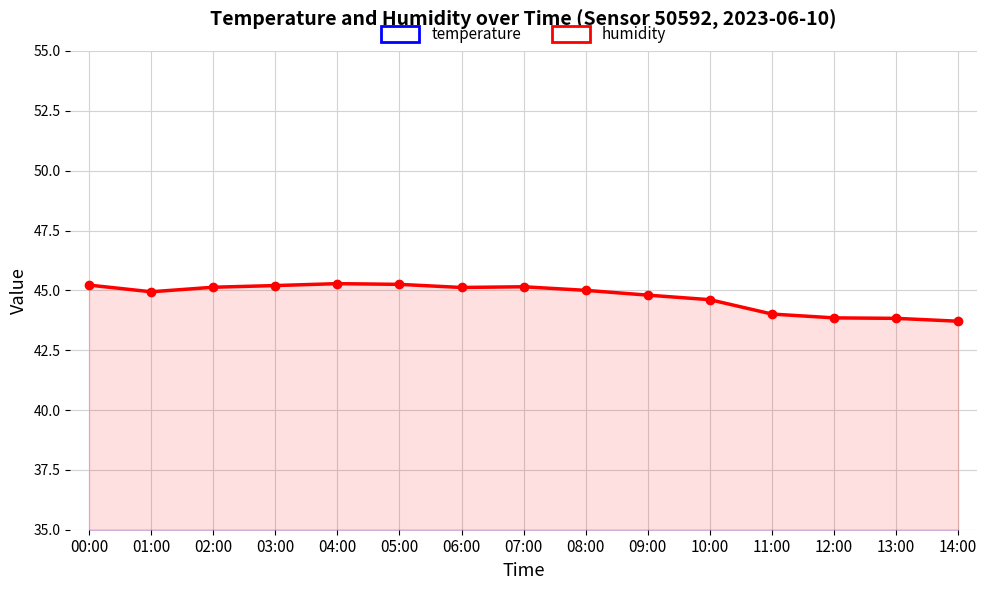

How many data points does each series have?

15